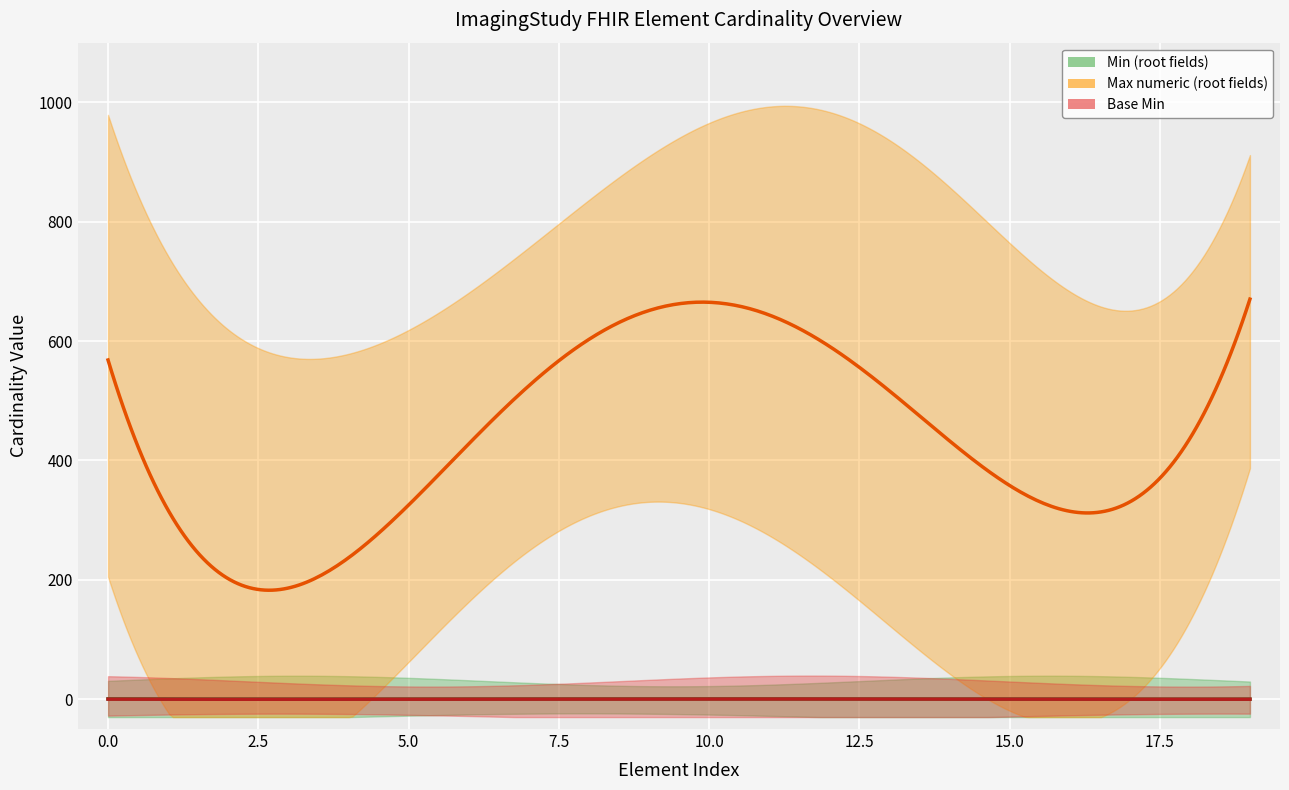

List the series in order of their peak value, lowest first.

Min (root fields), Base Min, Max numeric (root fields)